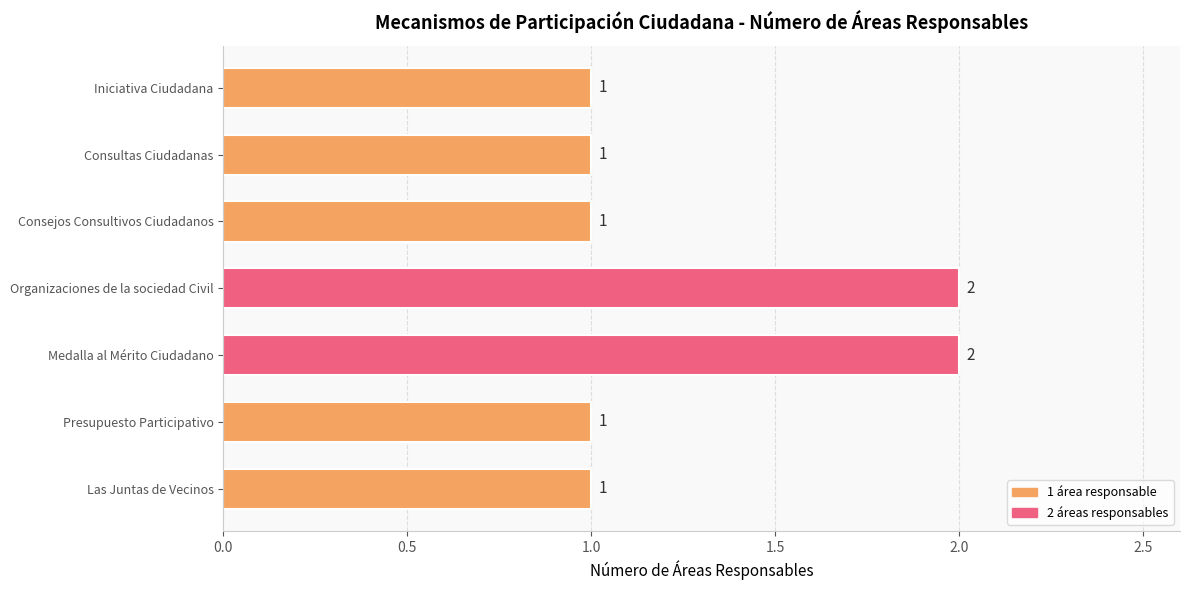

Is it true that the value at Iniciativa Ciudadana is 1?

True